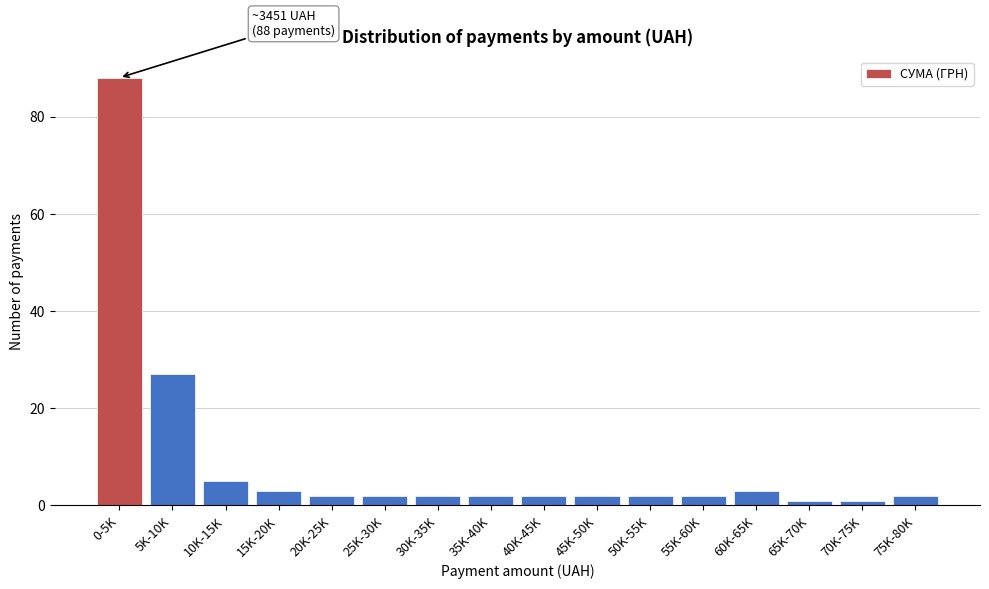

Reading left to right, transcribe all the data shown in this chart.

0-5K=88	5K-10K=27	10K-15K=5	15K-20K=3	20K-25K=2	25K-30K=2	30K-35K=2	35K-40K=2	40K-45K=2	45K-50K=2	50K-55K=2	55K-60K=2	60K-65K=3	65K-70K=1	70K-75K=1	75K-80K=2